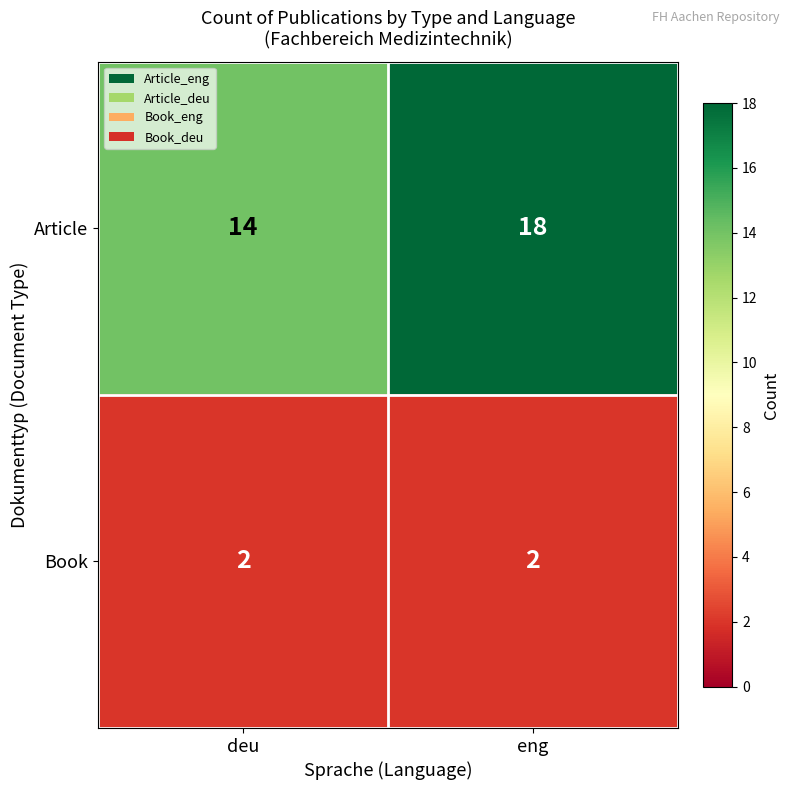

Which series has the widest spread of values?

Article